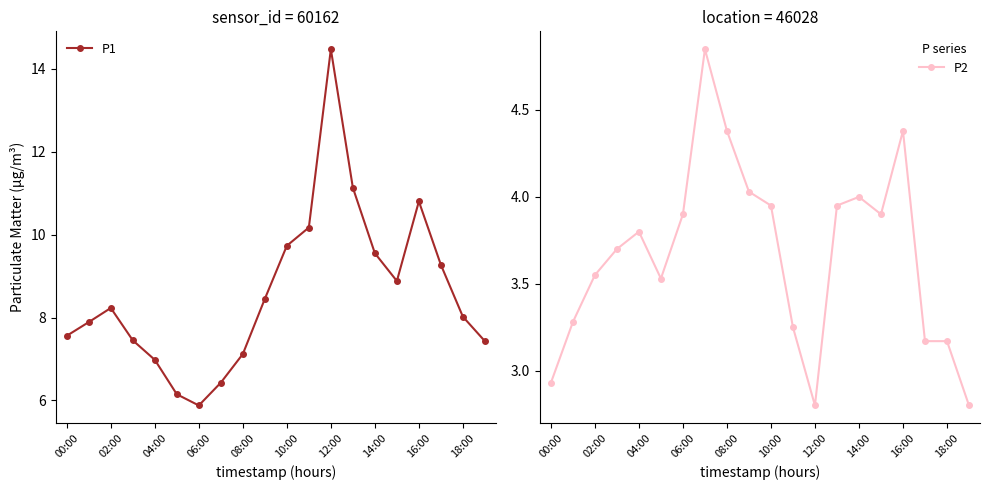

At how many categories does at least one series exceed 9?

7